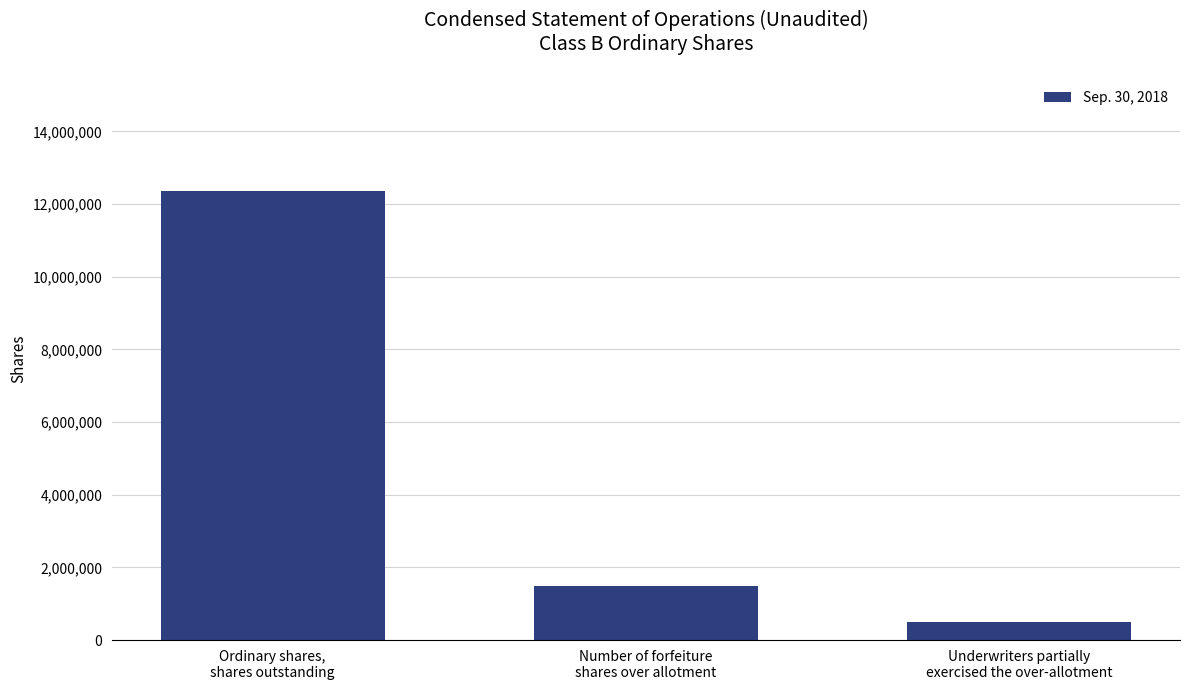

Count the number of categories in the chart.

3